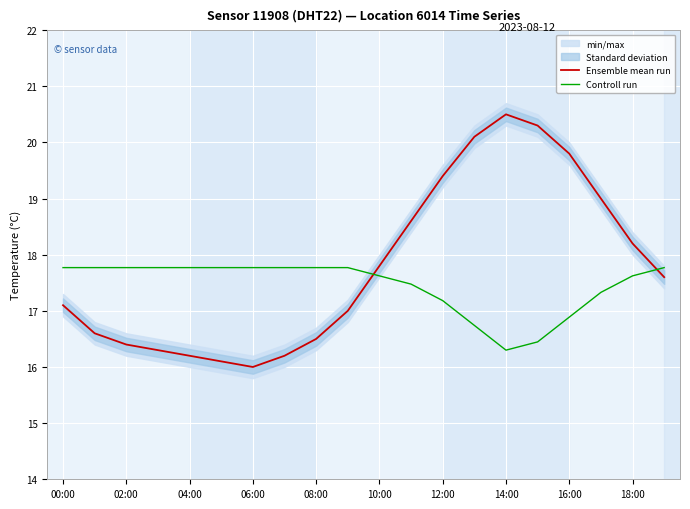

How many intersections are there between Ensemble mean run and Controll run?

2